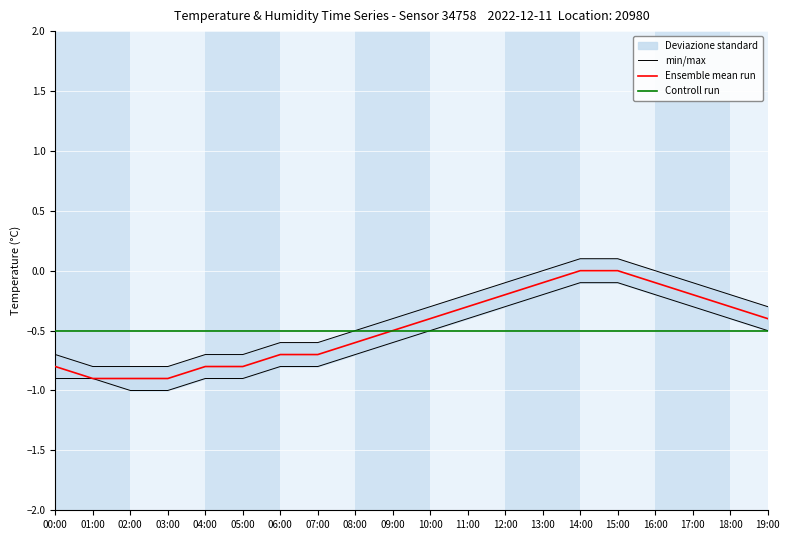

True or false: Ensemble mean run has more than 1 points higher than both neighbors.

False